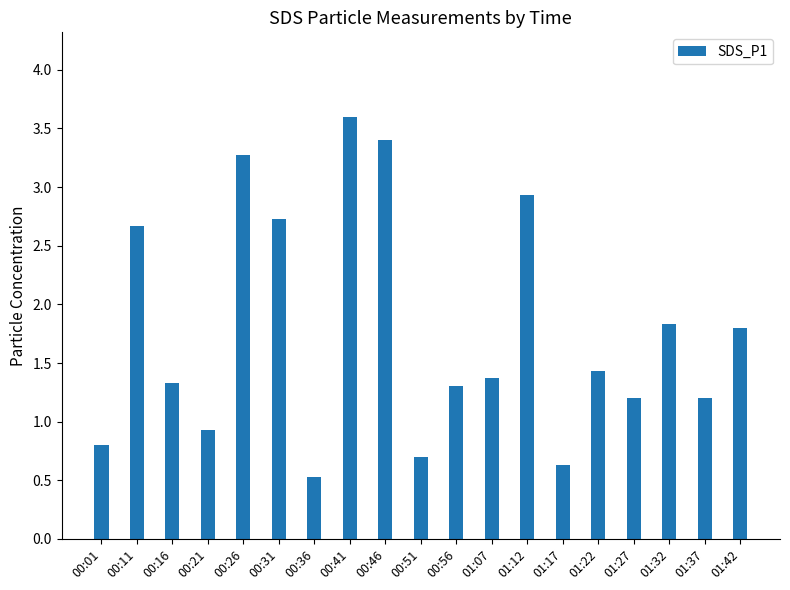

What is the label of the 18th bar from the left?

01:37